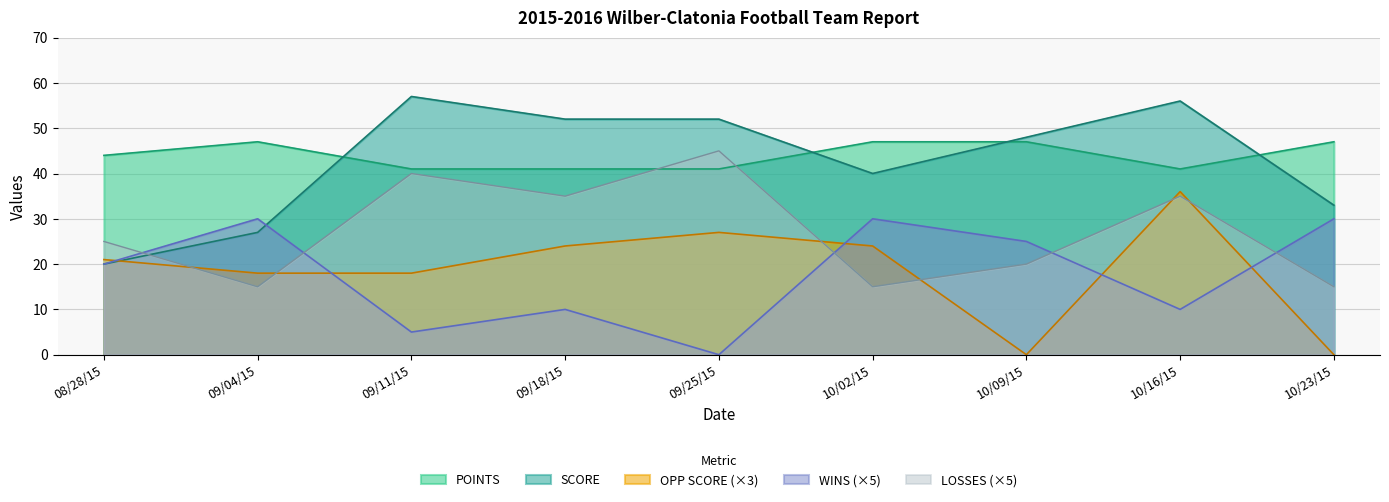

Which series has the widest spread of values?

SCORE